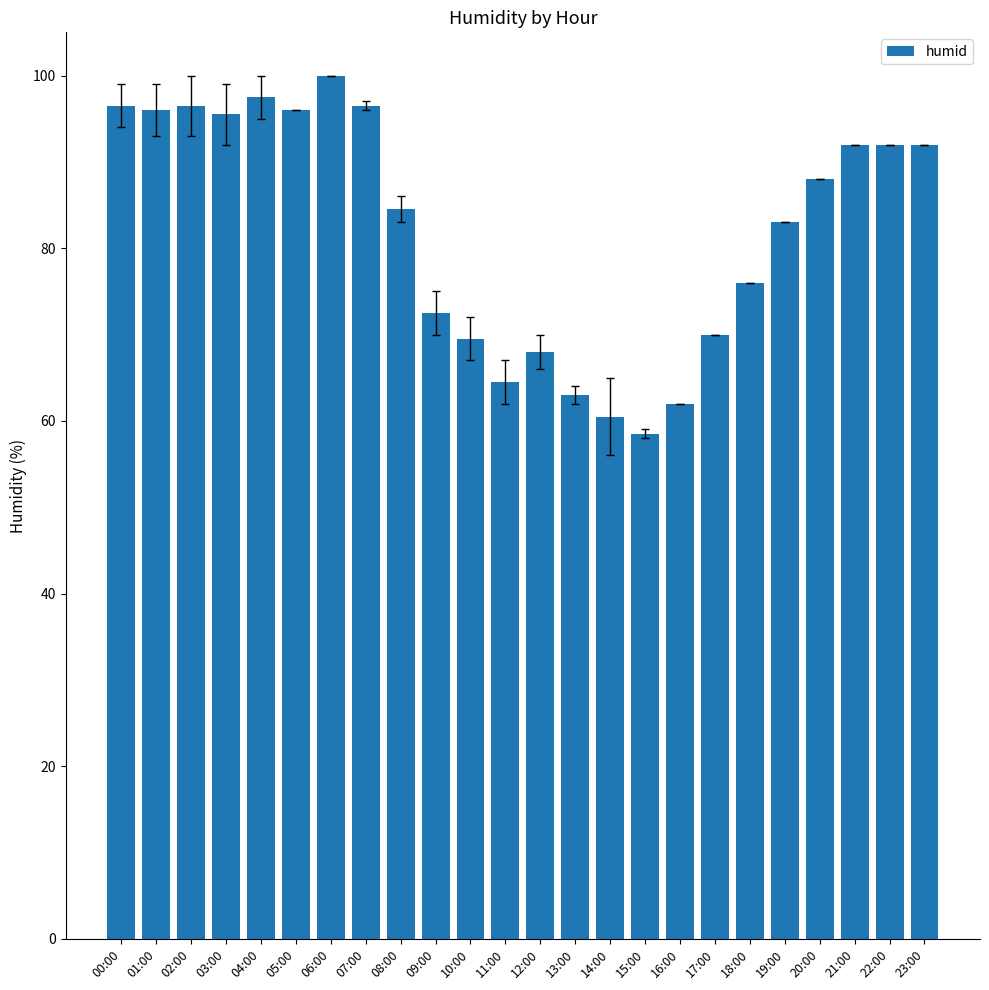

What is the difference between the second highest and minimum values?

39.0